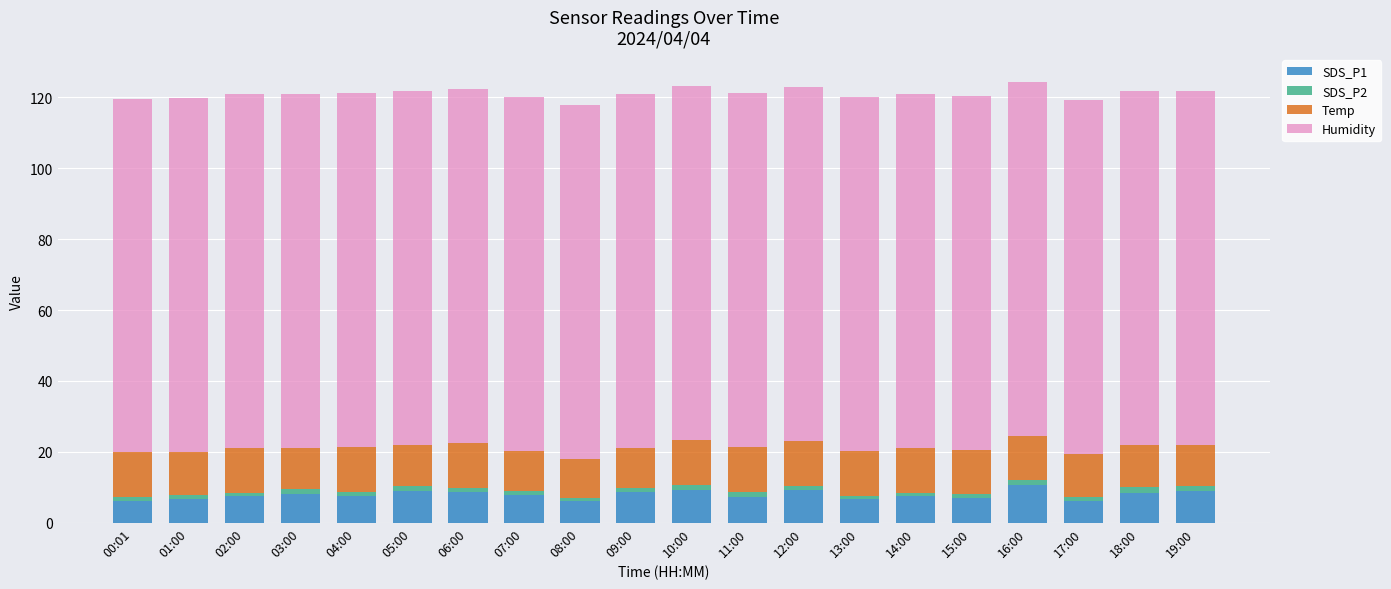

The value of SDS_P1 at 17:00 is 10.9. True or false?

False